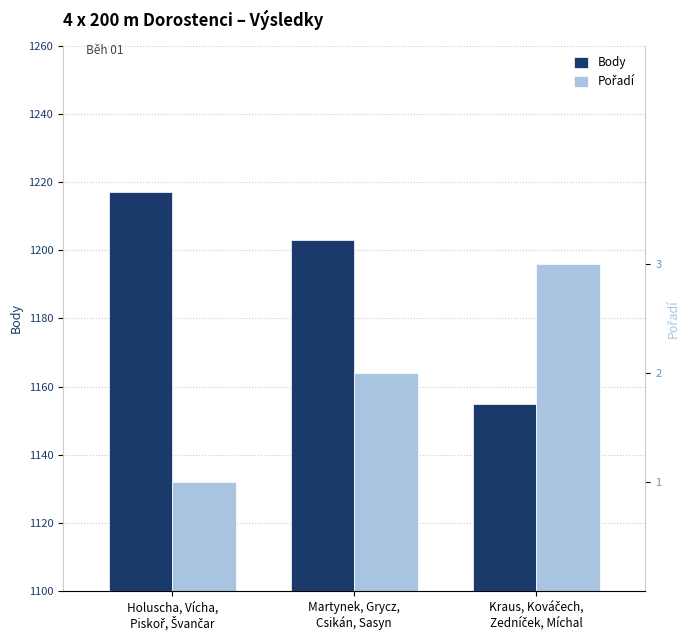

Reading left to right, extract all data points from this chart.

Body: Holuscha, Vícha,
Piskoř, Švančar=1217	Martynek, Grycz,
Csikán, Sasyn=1203	Kraus, Kováčech,
Zedníček, Míchal=1155
Pořadí: Holuscha, Vícha,
Piskoř, Švančar=1	Martynek, Grycz,
Csikán, Sasyn=2	Kraus, Kováčech,
Zedníček, Míchal=3